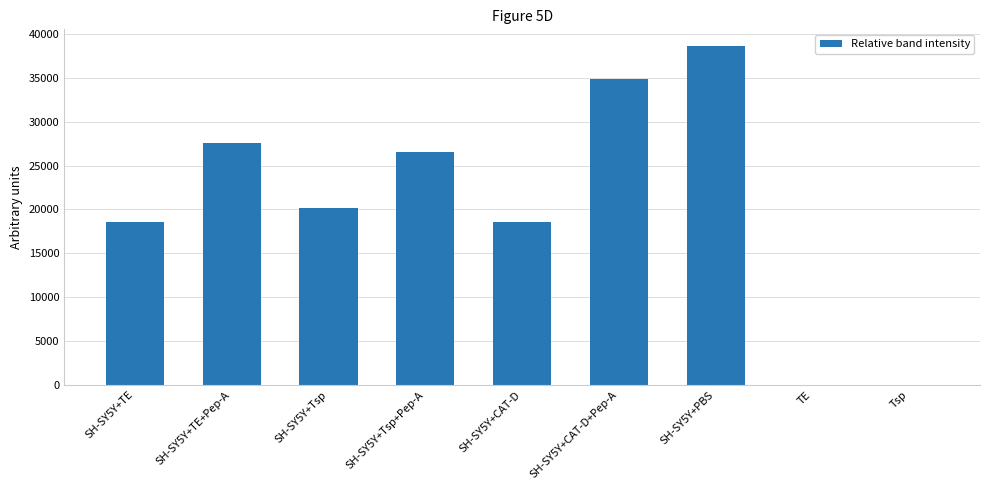

The chart shows a value of -13739.1 at Tsp. True or false?

False